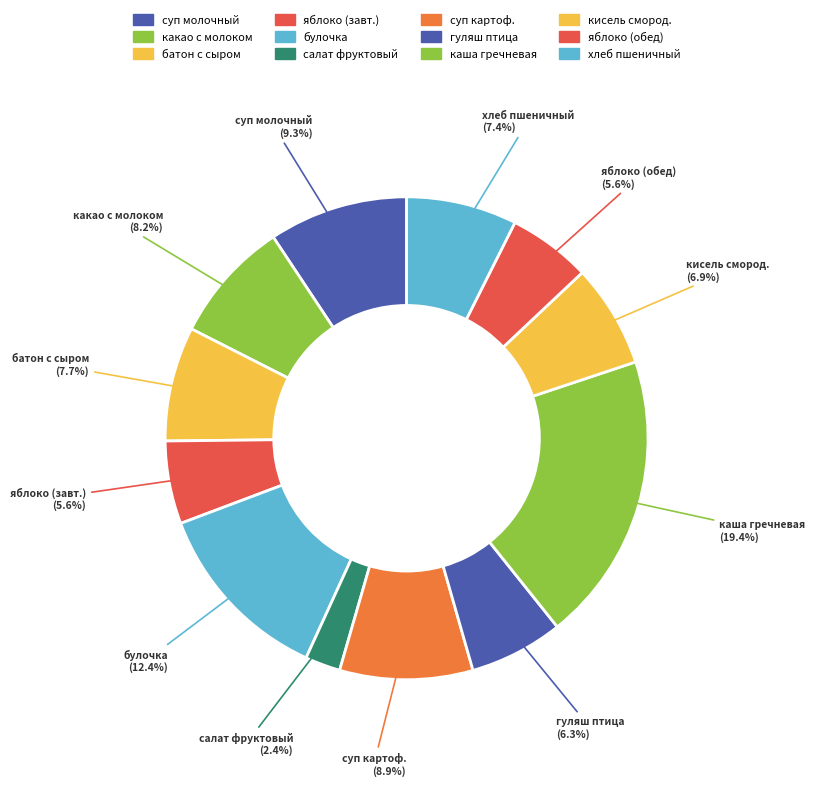

Count the number of slices in the pie.

12